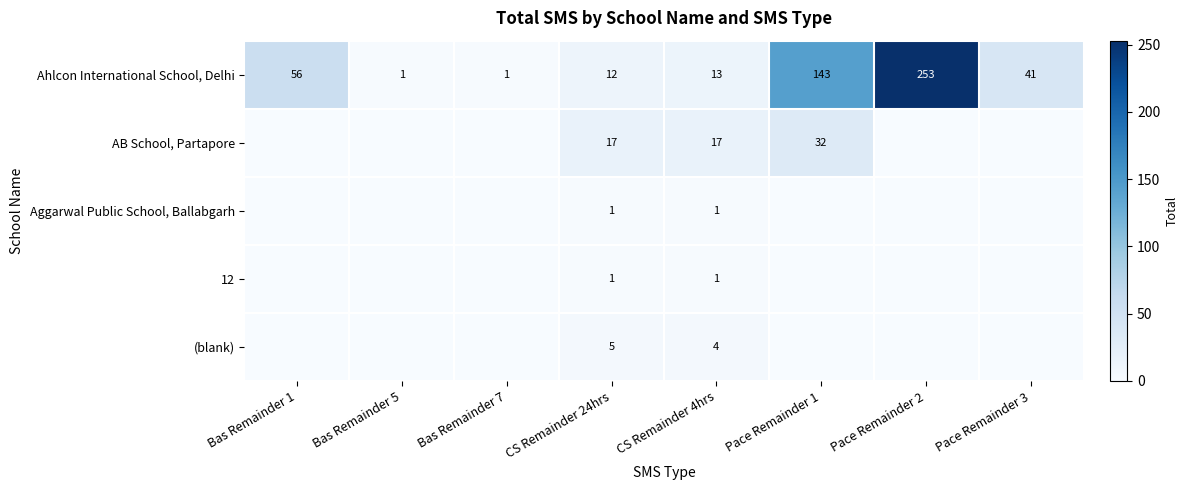

What value does the Ahlcon International School, Delhi series have at CS Remainder 24hrs, to the nearest 5?

10